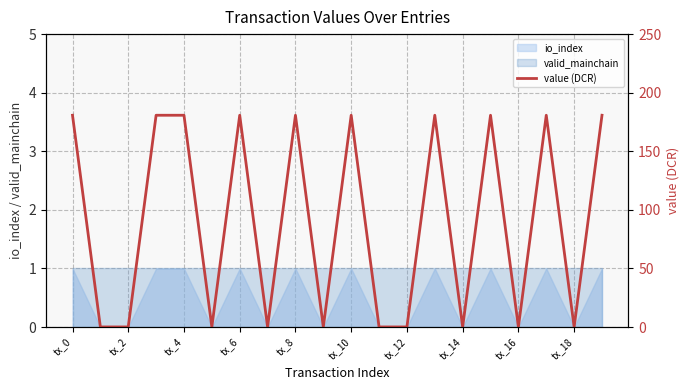

The io_index series shows 0 at tx_18. True or false?

True